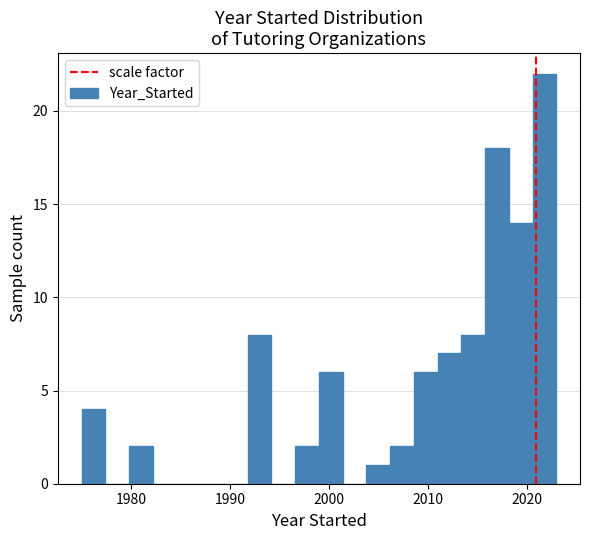

Read against the x-axis, roughly where is the centre of the tallest bar?

2022